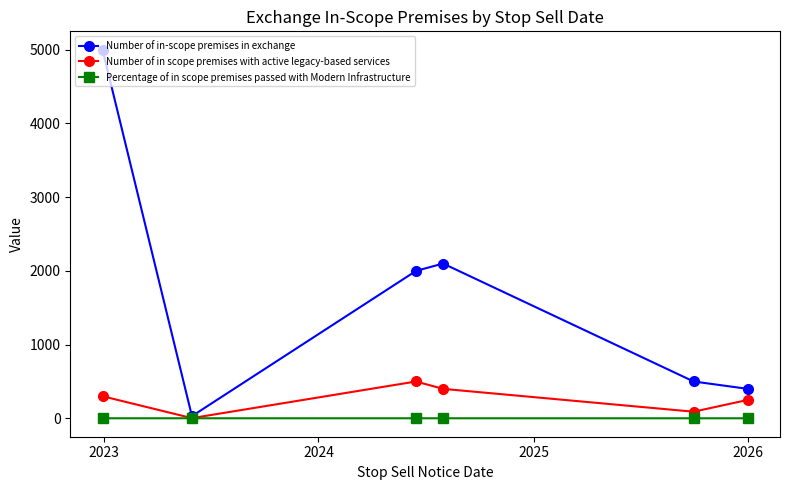

Which series has the largest total across all categories?

Number of in-scope premises in exchange